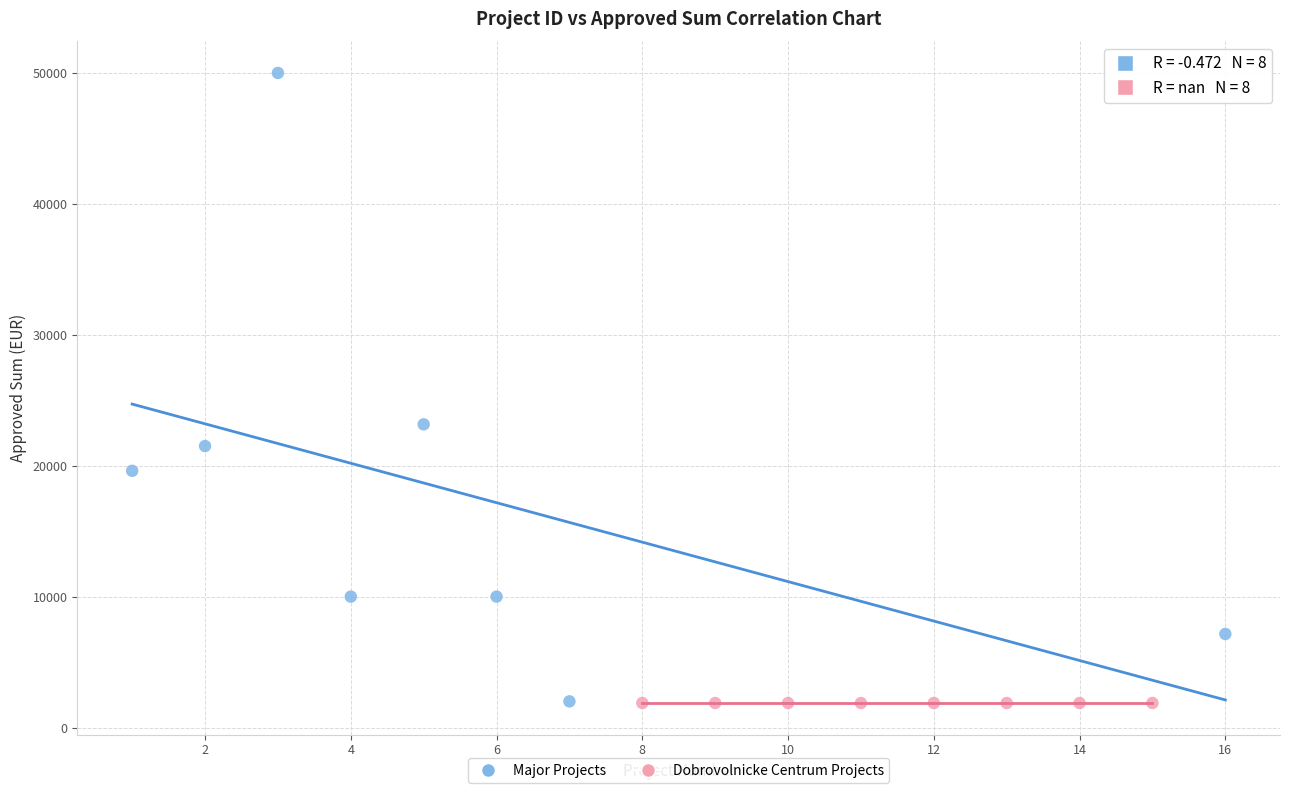

Which series contains the highest Y value?

Major Projects